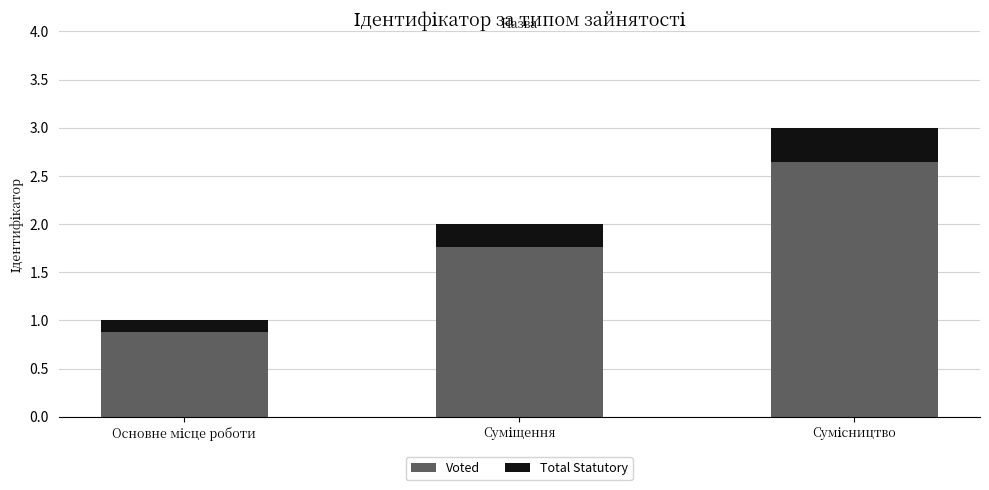

What is the difference between the maximum and second lowest values in the Voted series?

0.9